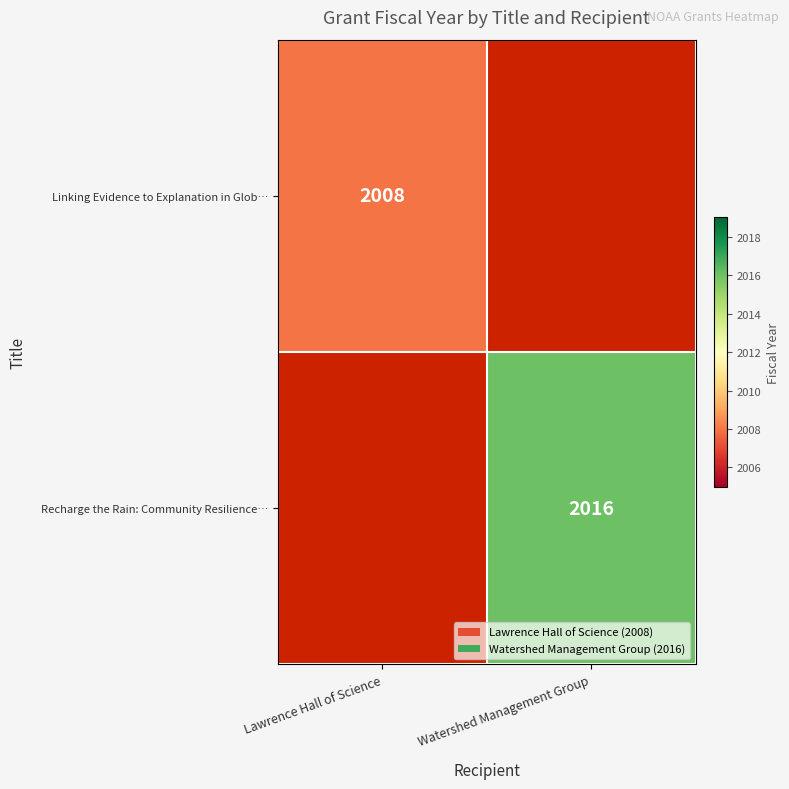

Count the number of data series in this chart.

2